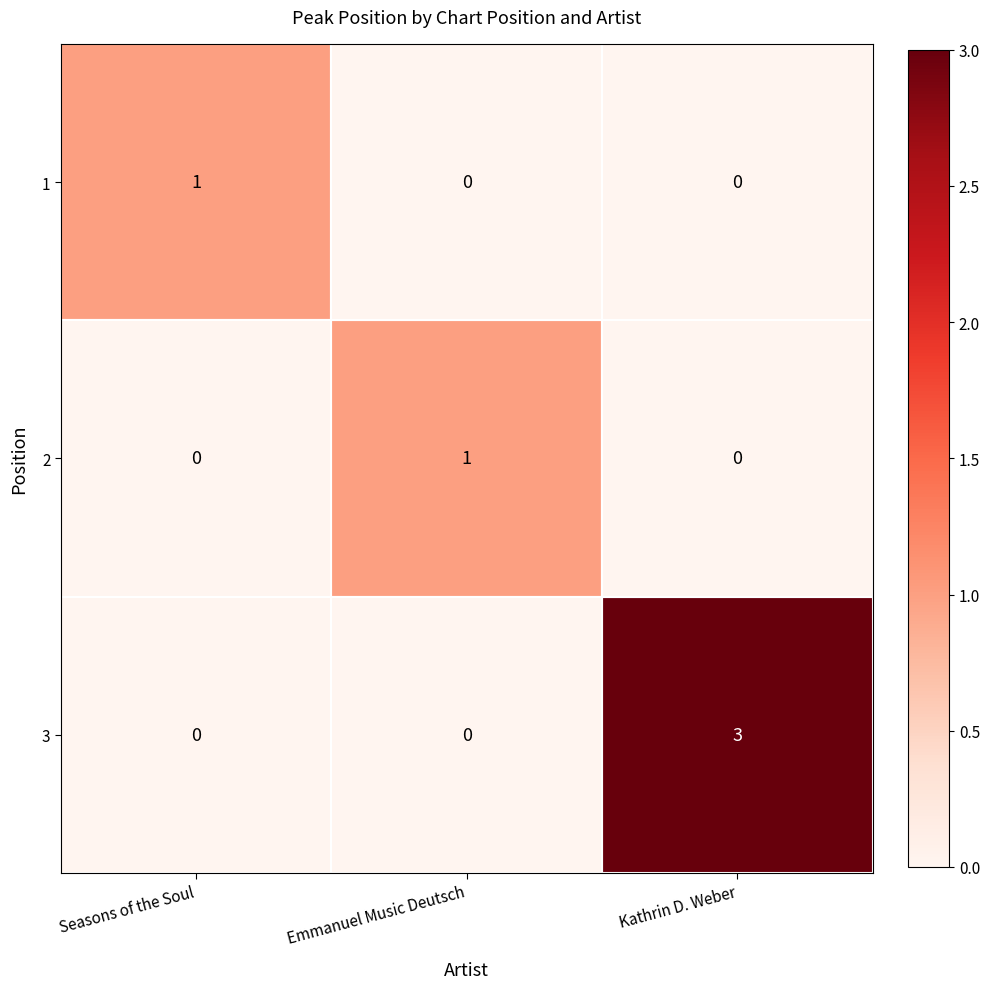

How many values in 2 are above zero?

1